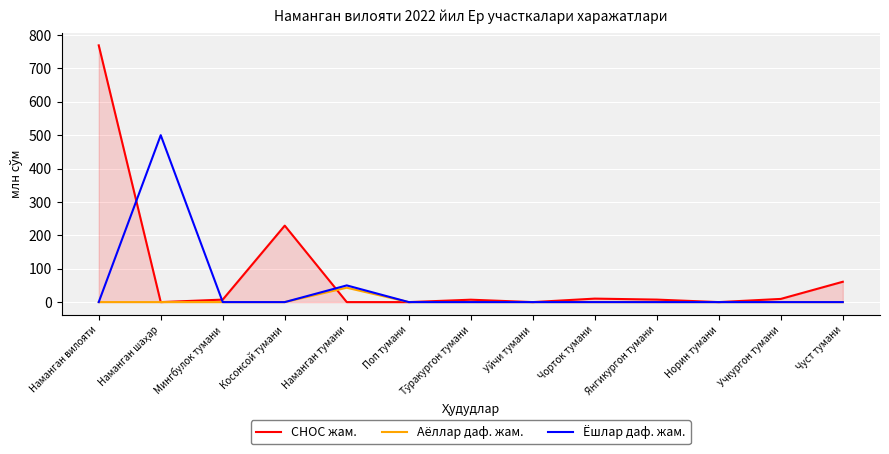

Does the chart have visible grid lines?

Yes